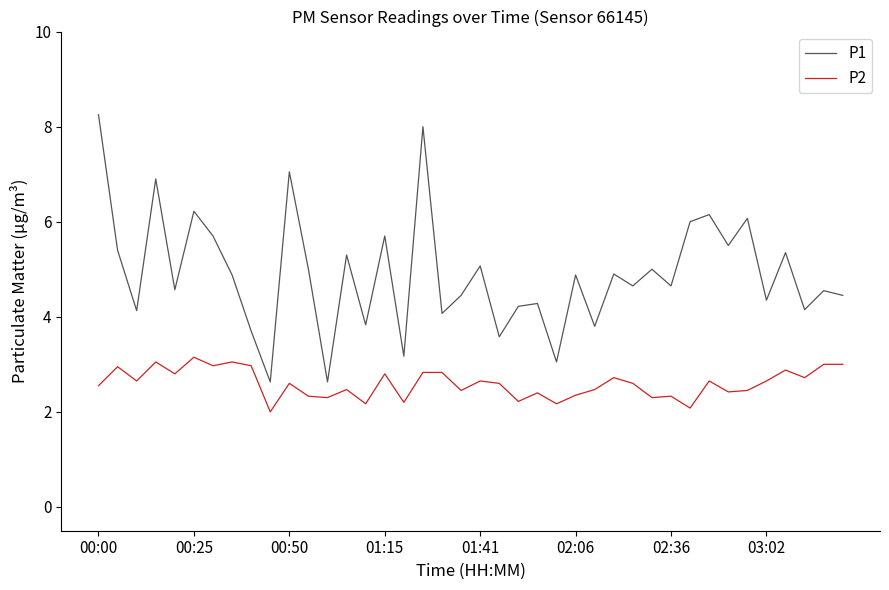

True or false: P1 and P2 intersect in this chart.

False